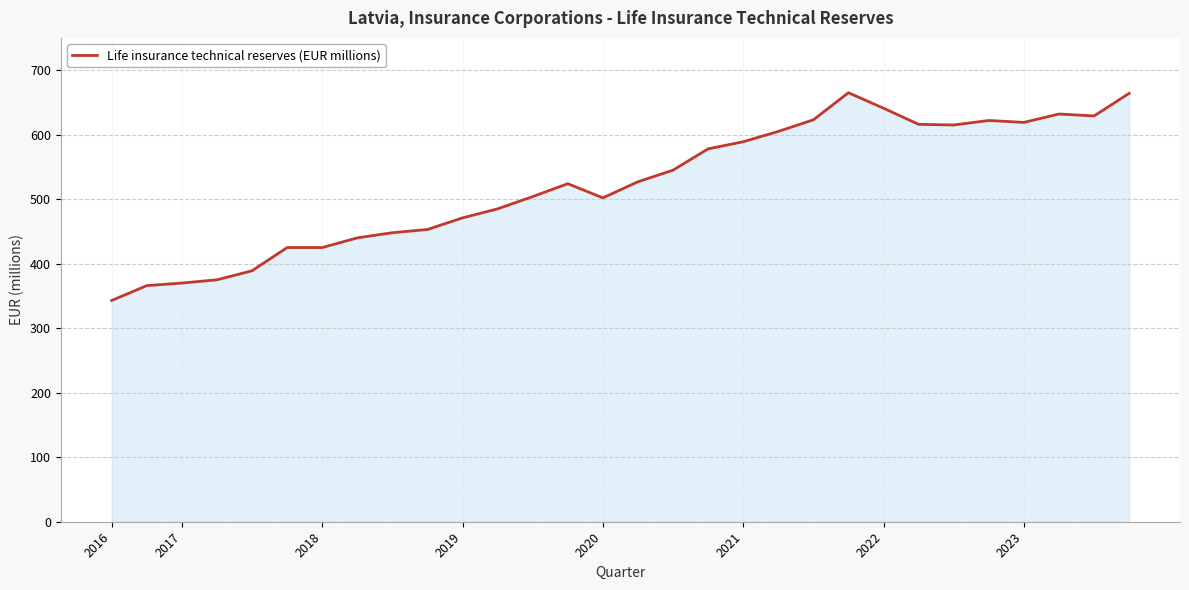

What is the minimum value shown in the chart?

343